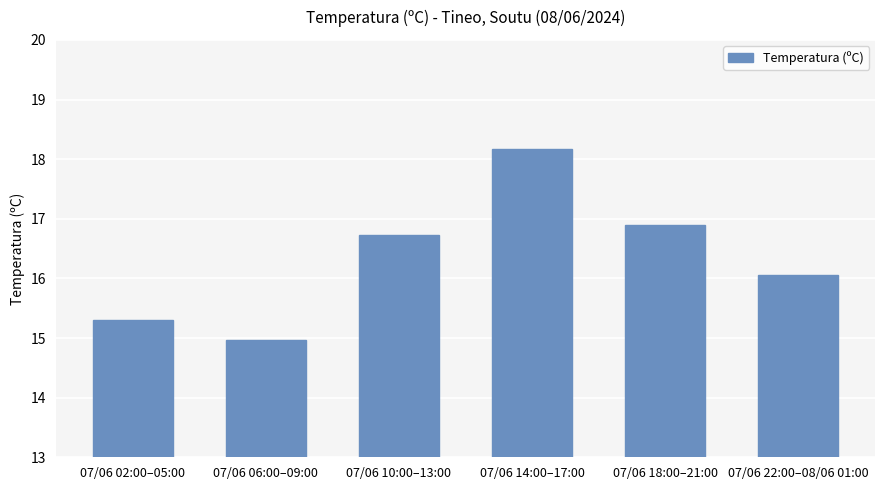

Count the number of data series in this chart.

1